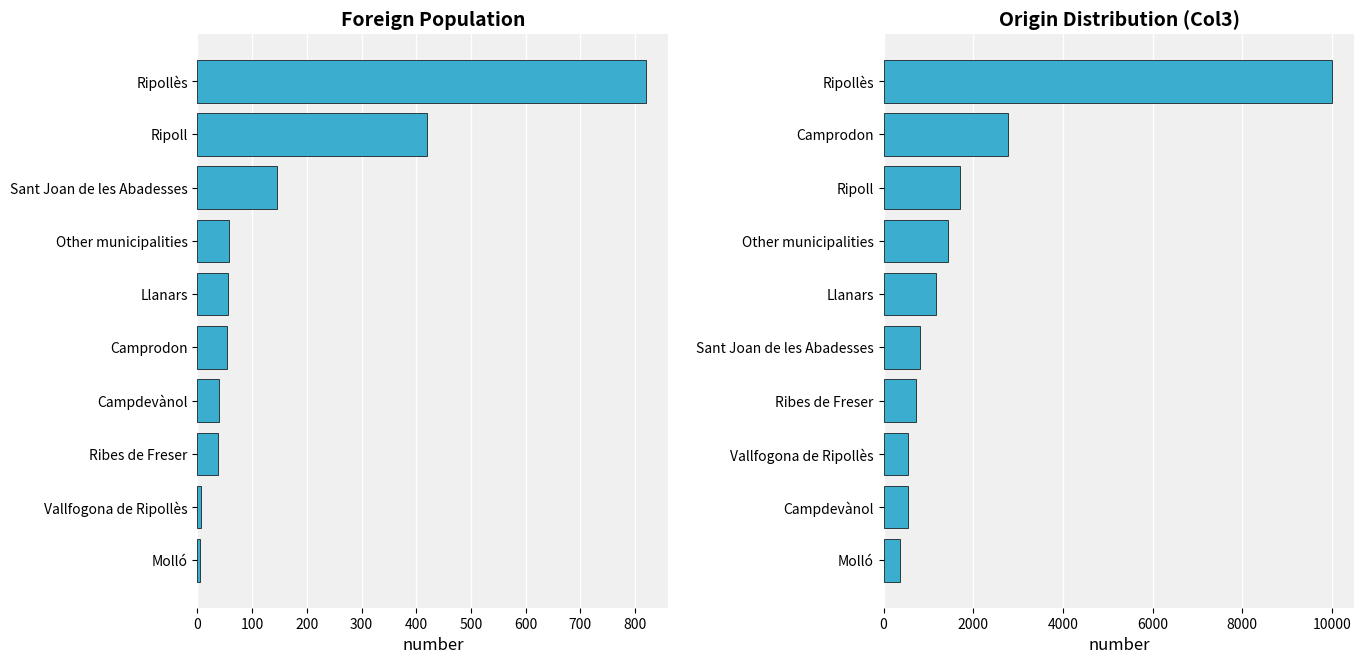

What is the value of the Foreign population bar at the 5th from the left?

55